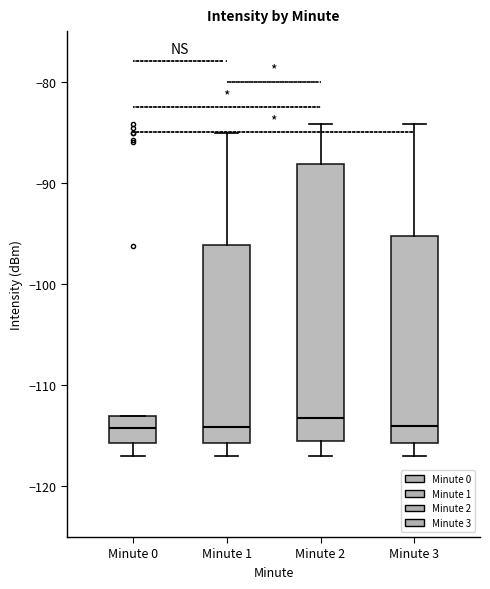

Reading left to right, transcribe this box plot: for each box, give where its median line is, the range the box spans, and where its two whiskers end, as read against the y-axis. The values are not printed on the chart, so give them approximately, as read against the axis.

Minute 0: median -114, box -116 to -113, whiskers -117 to -113
Minute 1: median -114, box -116 to -96, whiskers -117 to -85
Minute 2: median -113, box -116 to -88, whiskers -117 to -84
Minute 3: median -114, box -116 to -95, whiskers -117 to -84